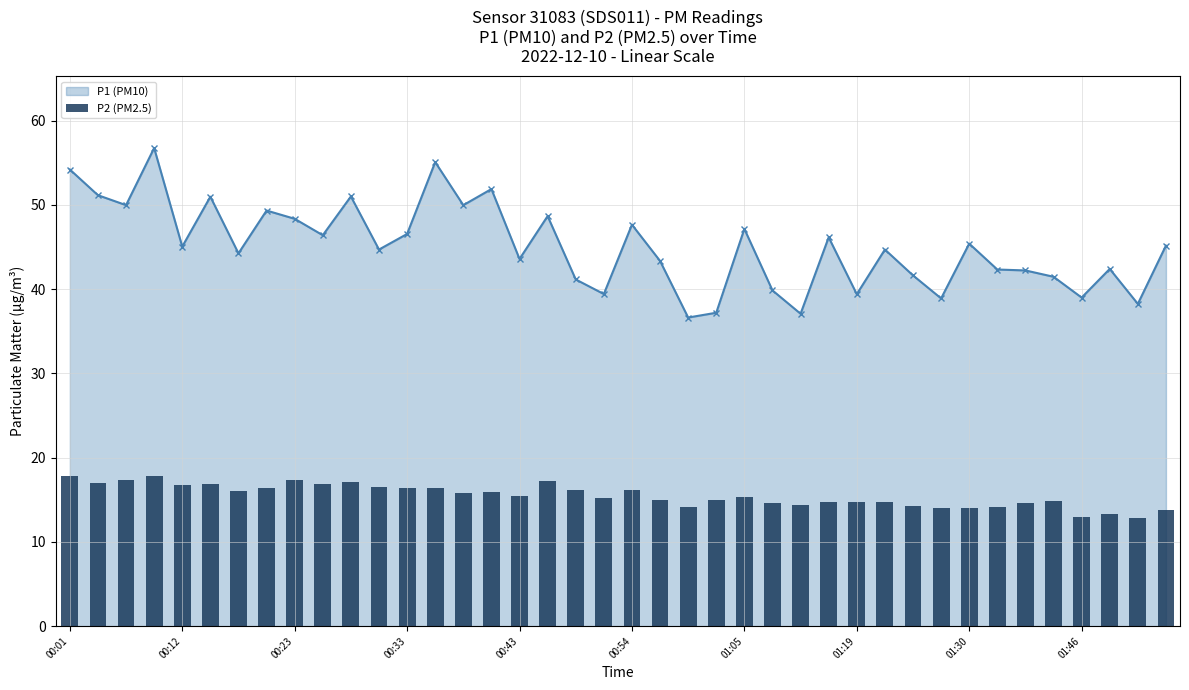

Reading left to right, transcribe all the data shown in this chart.

17.8	17.1	17.3	17.9	16.7	16.9	16.1	16.4	17.3	16.9	17.1	16.5	16.4	16.4	15.8	15.9	15.4	17.2	16.2	15.2	16.2	15.0	14.2	15.0	15.3	14.6	14.4	14.7	14.7	14.7	14.3	14.0	14.0	14.2	14.7	14.9	12.9	13.3	12.8	13.8